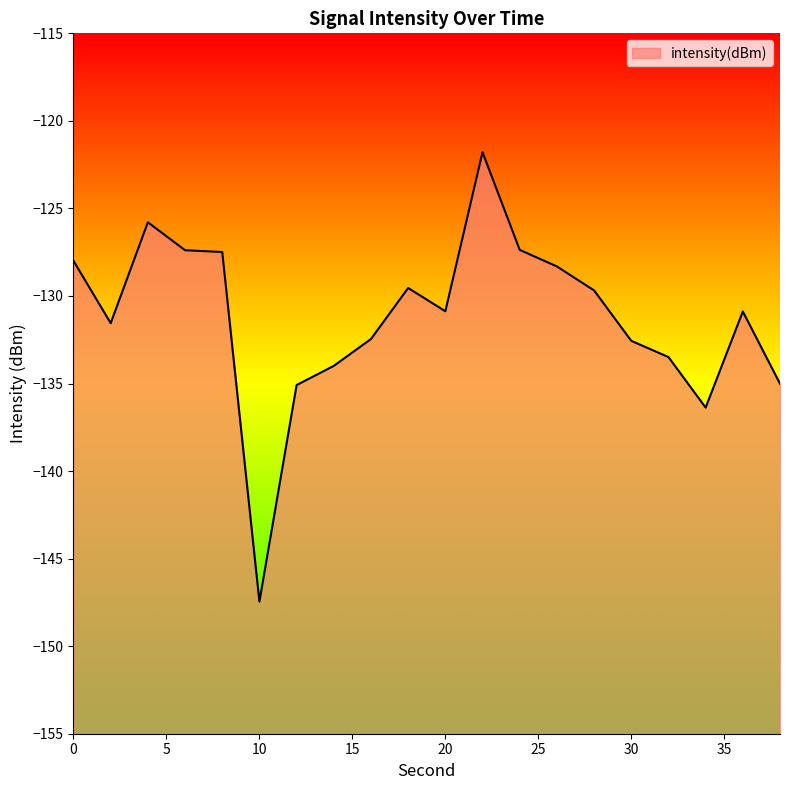

How many data points does each series have?

20